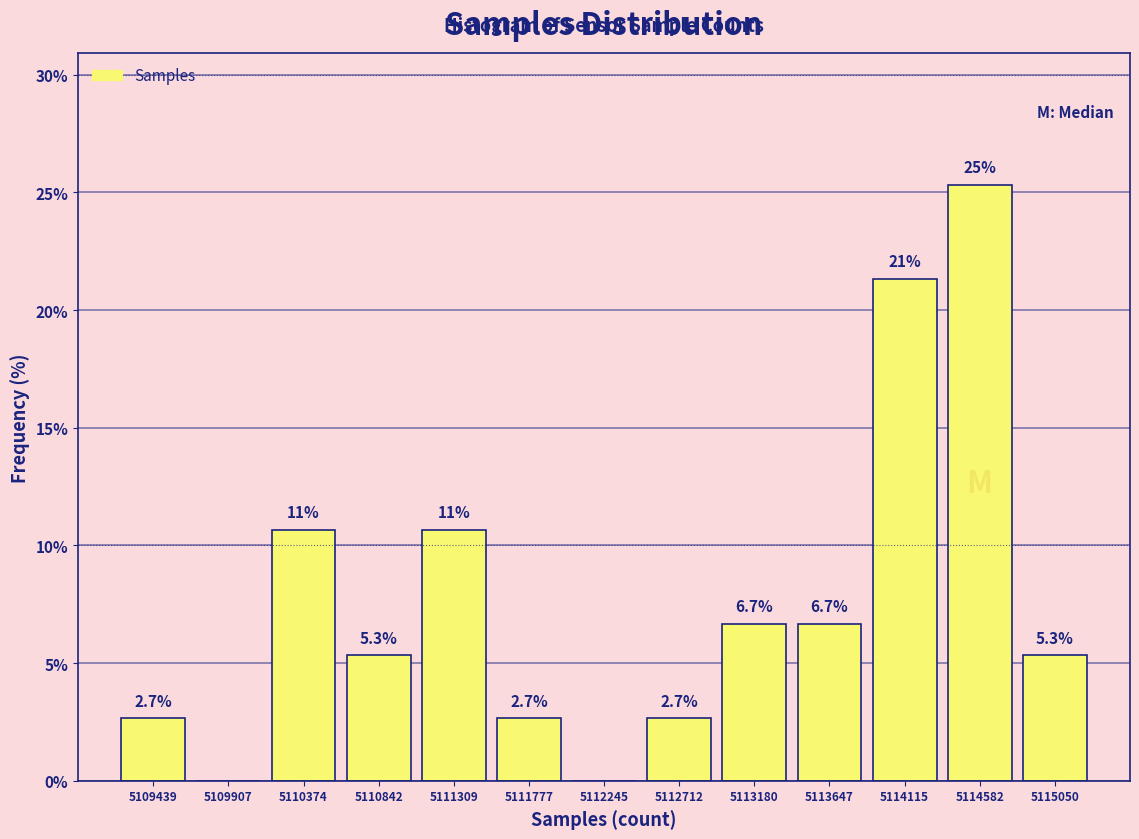

Which range on the x-axis has the tallest bar?

5114350 to 5114800